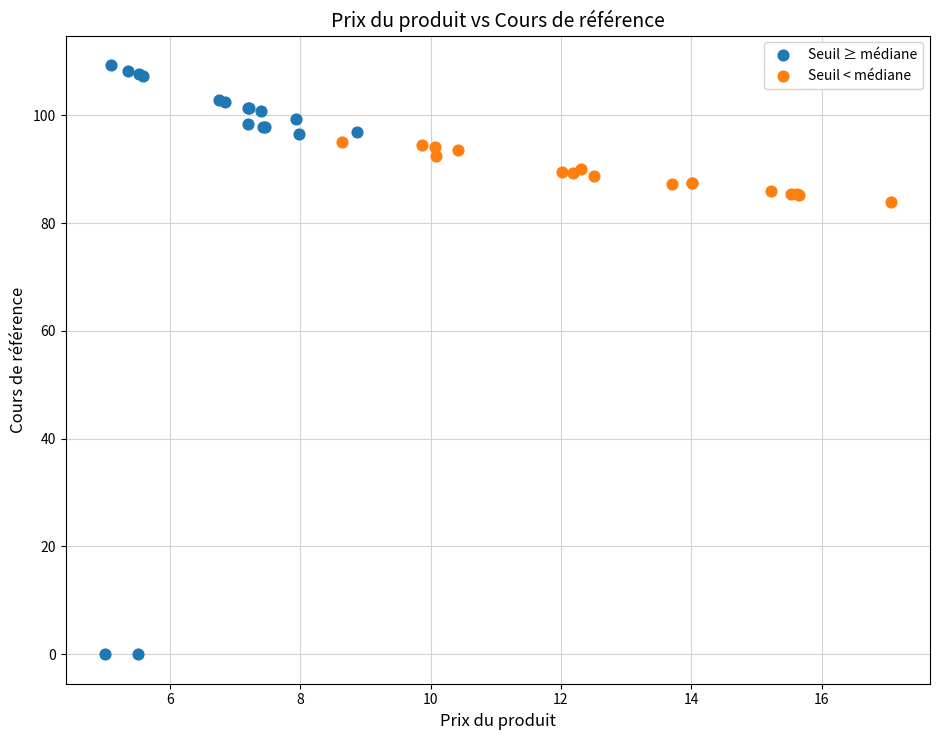

Which series has the largest Y range (max minus min)?

Seuil ≥ médiane